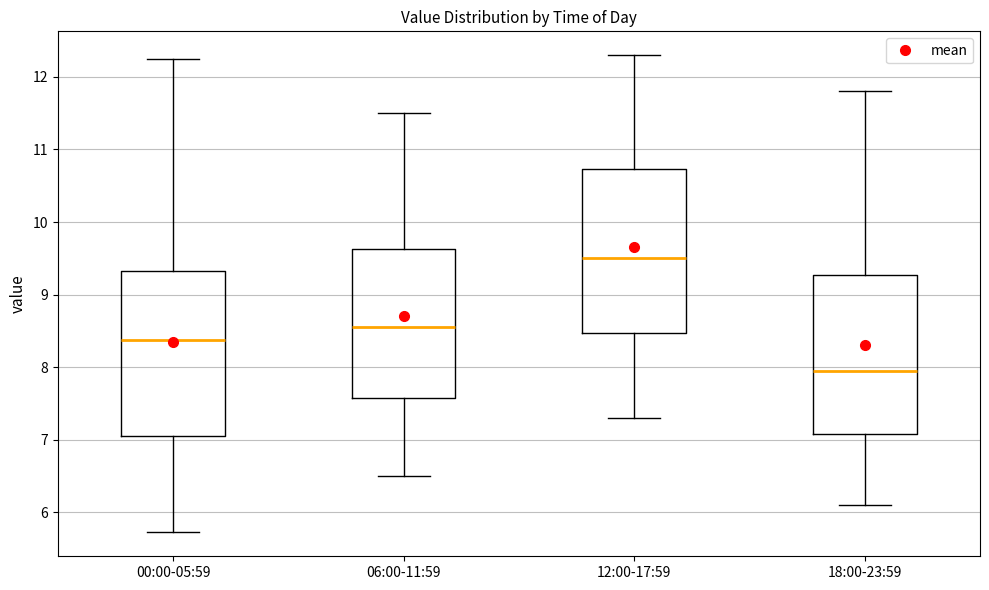

Where is the lower edge of the box for 12:00-17:59 on the y-axis? The values are not printed on the chart, so give them approximately, as read against the axis.

8.5